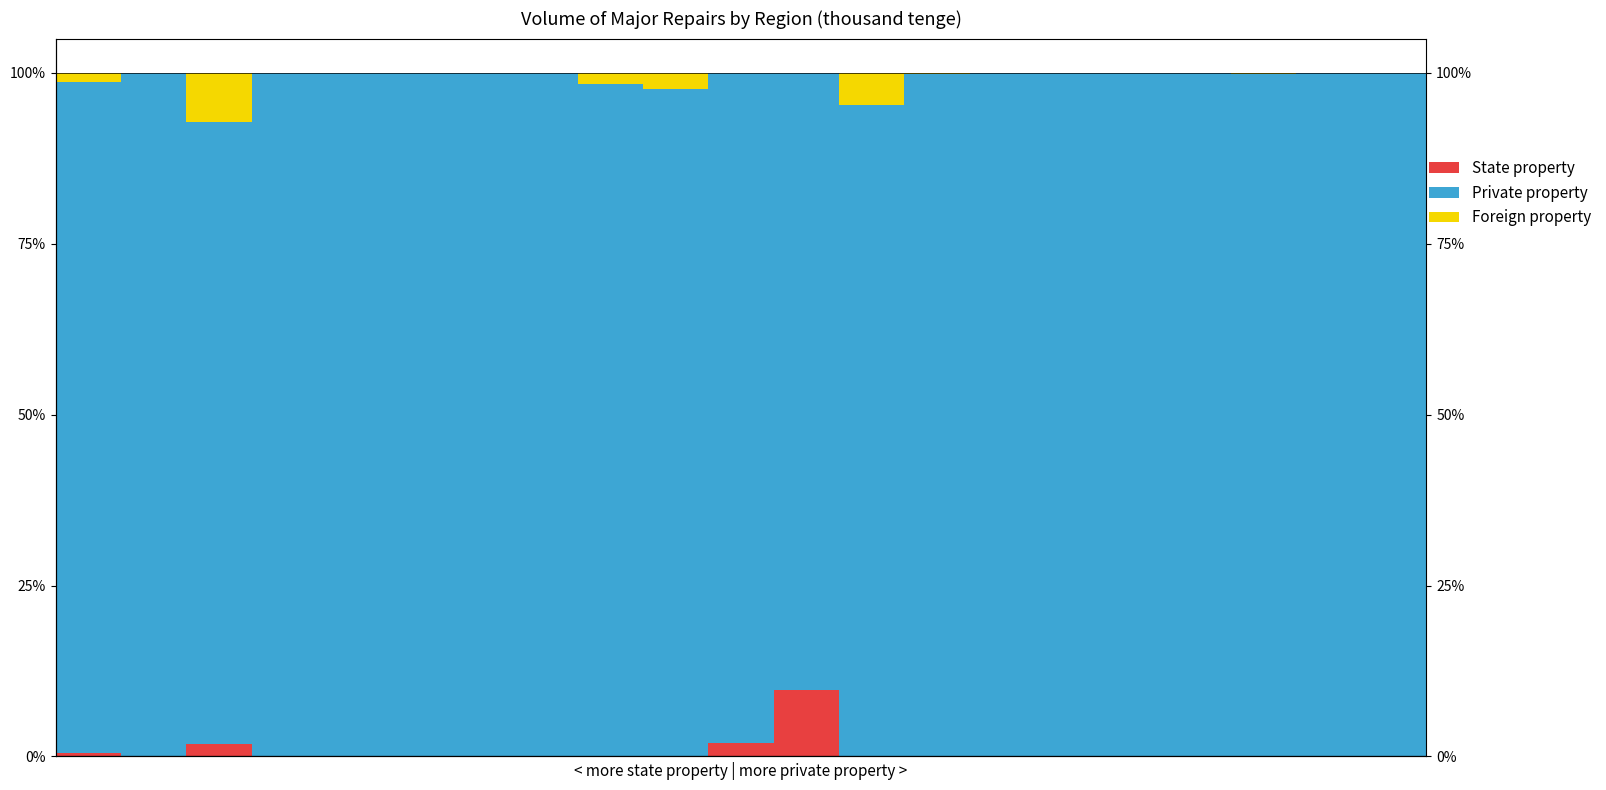

Where is State property nearest to the value 4?

10